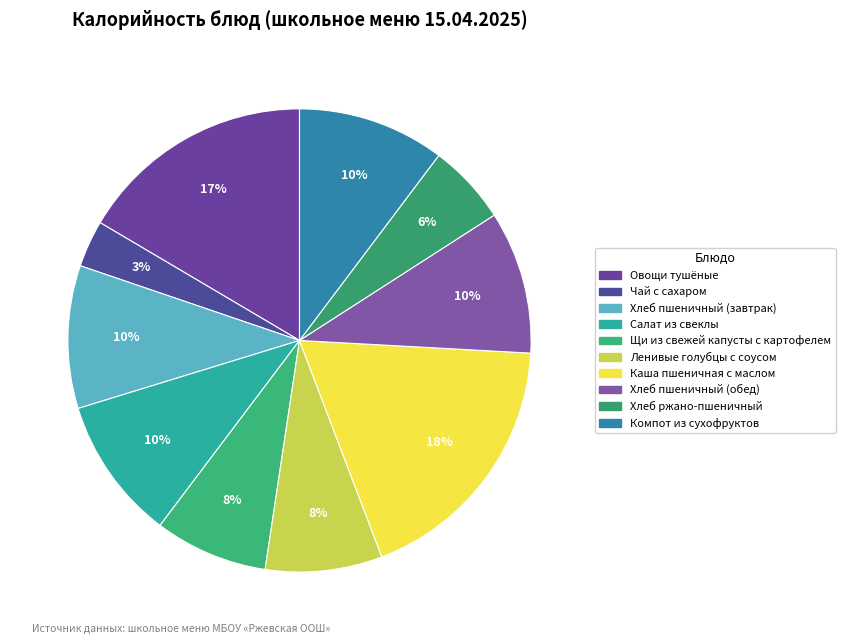

Is Салат из свеклы the majority of the pie?

No